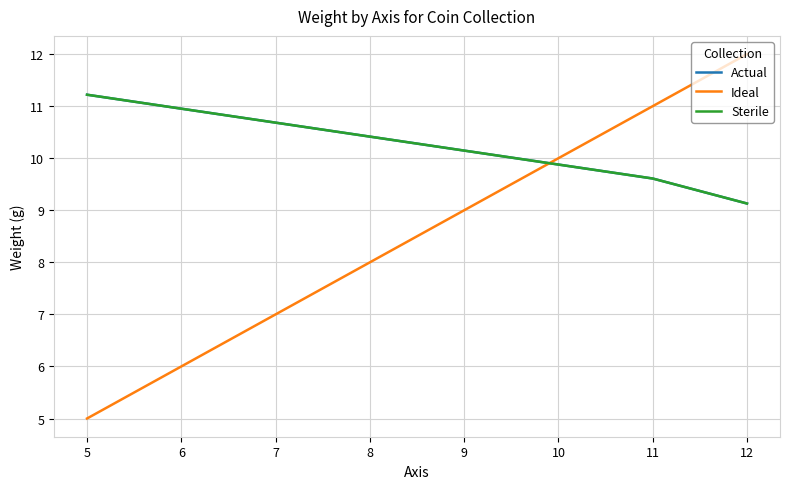

What is the minimum value shown in the chart?

5.0